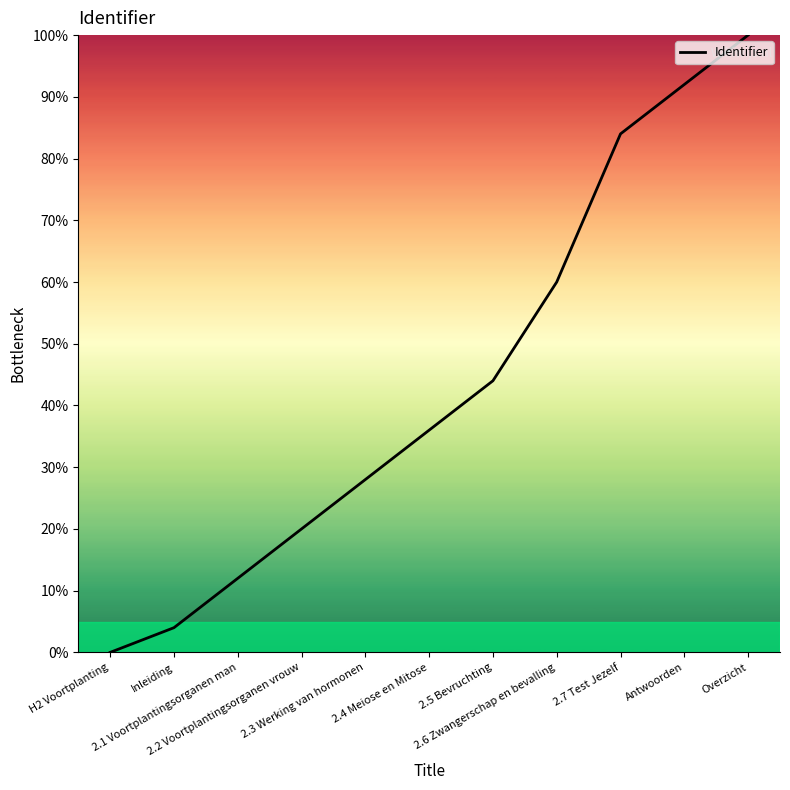

What is the maximum value shown in the chart?

100.0